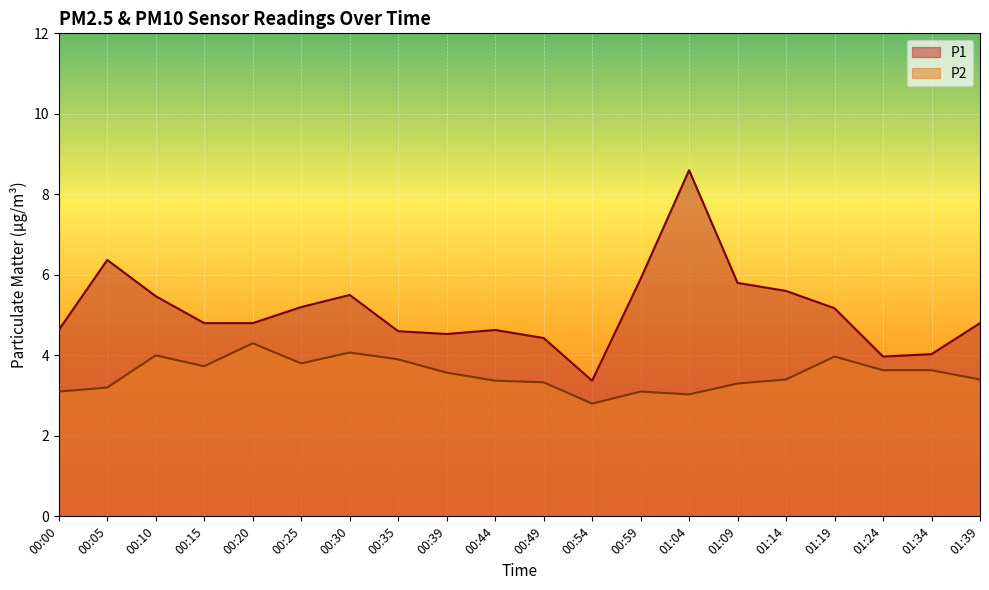

What is the spread (max minus min) of values at 00:49?

1.1